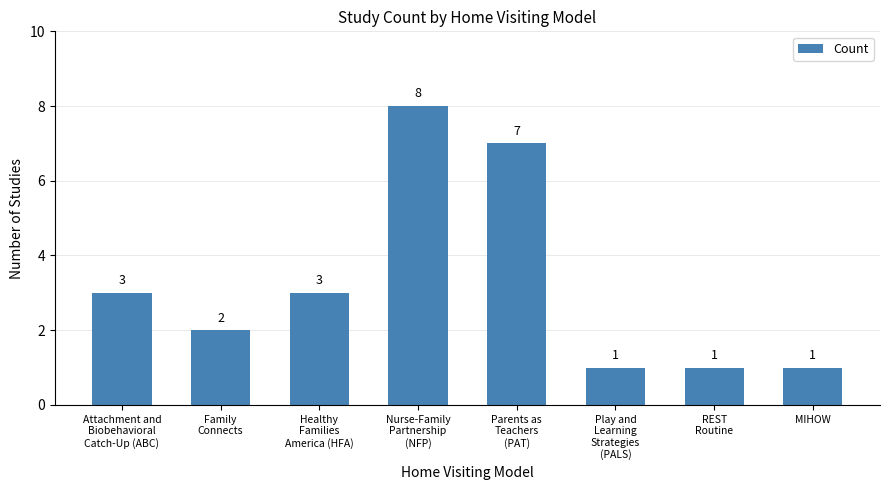

What is the maximum value shown in the chart?

8